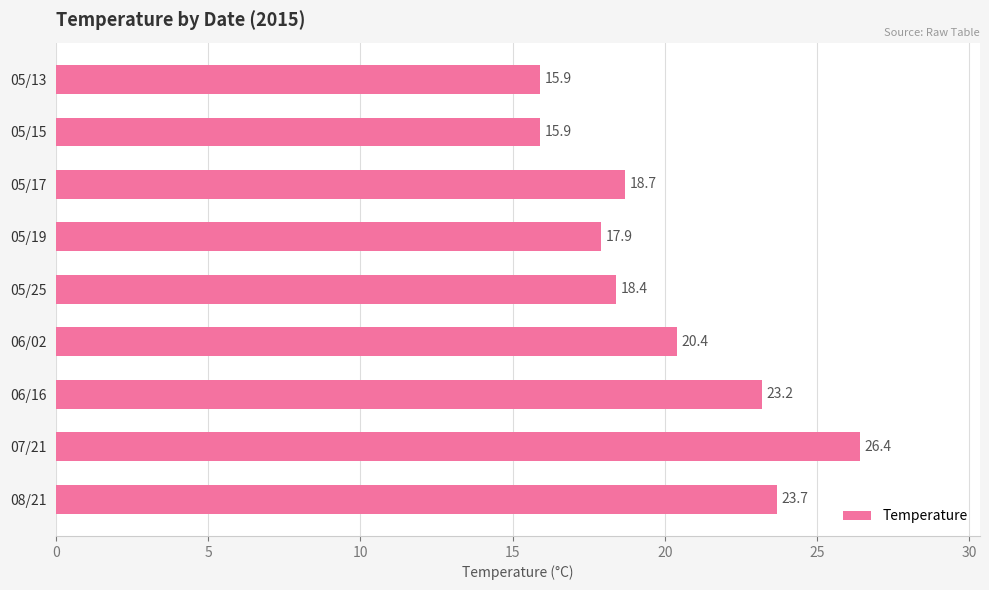

True or false: the data shows 7.7 at 05/15.

False